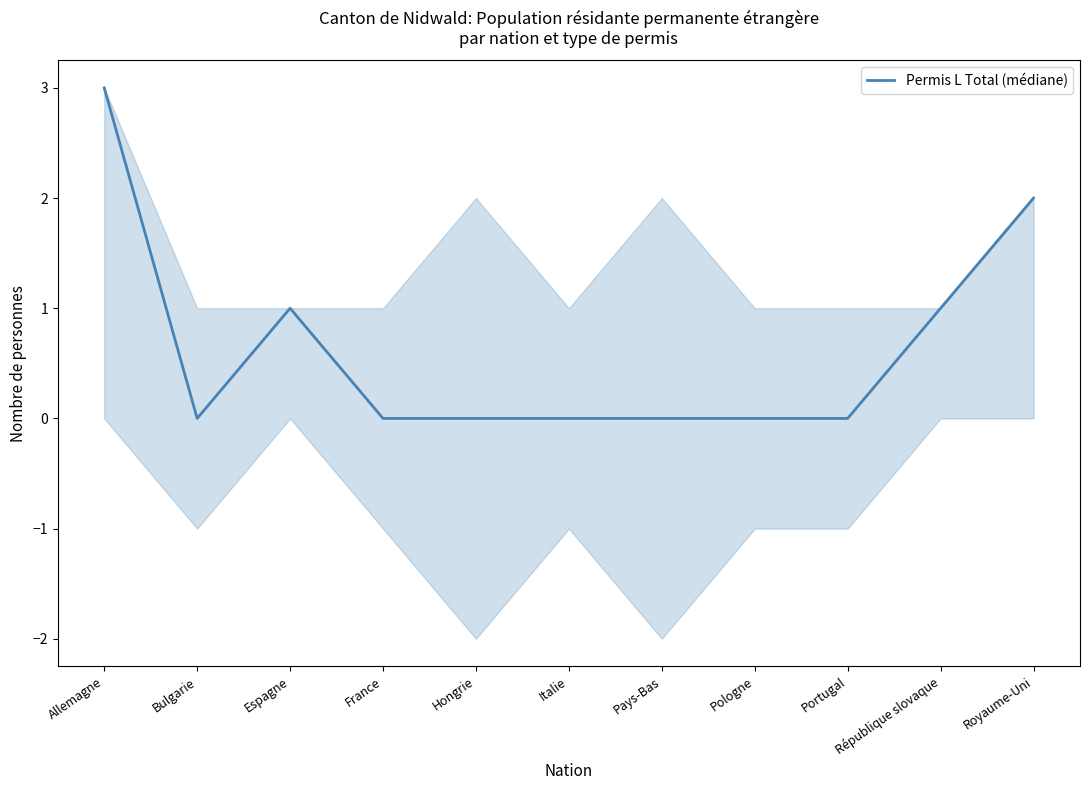

How many points are lower than both their immediate neighbors (excluding endpoints)?

1